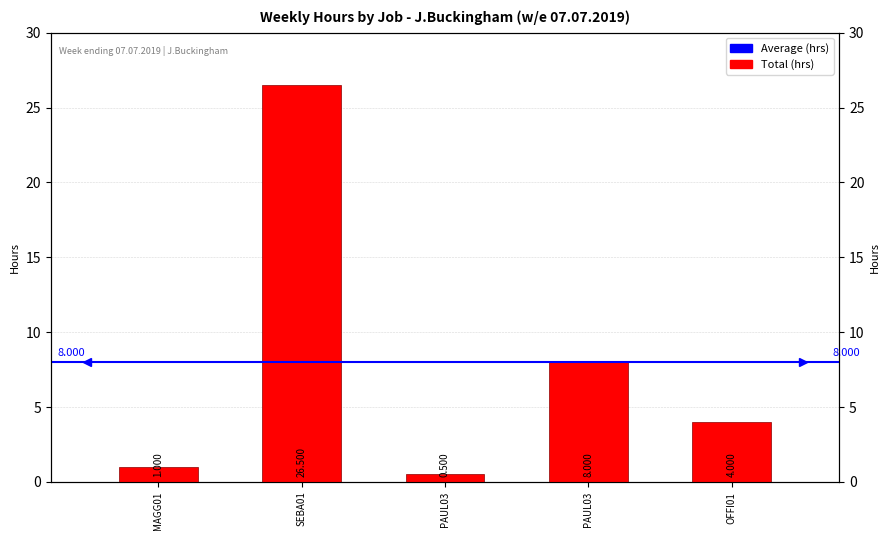

How many bars are there in total?

5